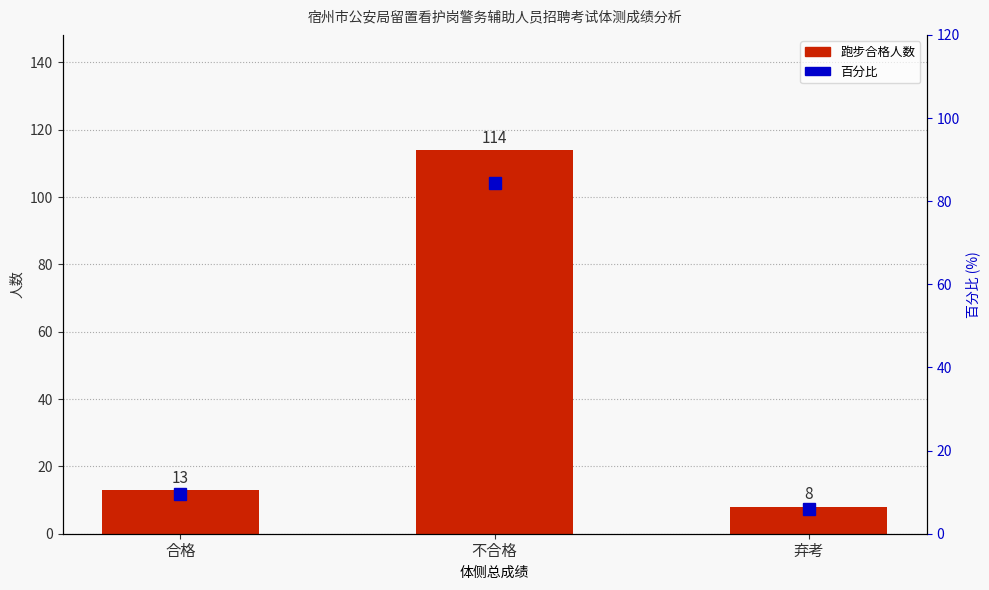

At 不合格, list the series in order from smallest to largest.

百分比, 跑步合格人数